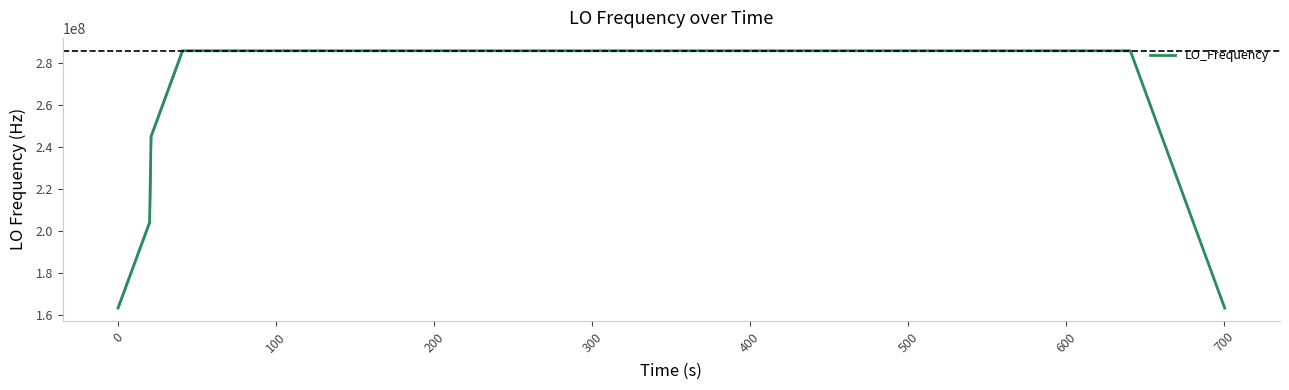

What is the minimum value shown in the chart?

163455428.6